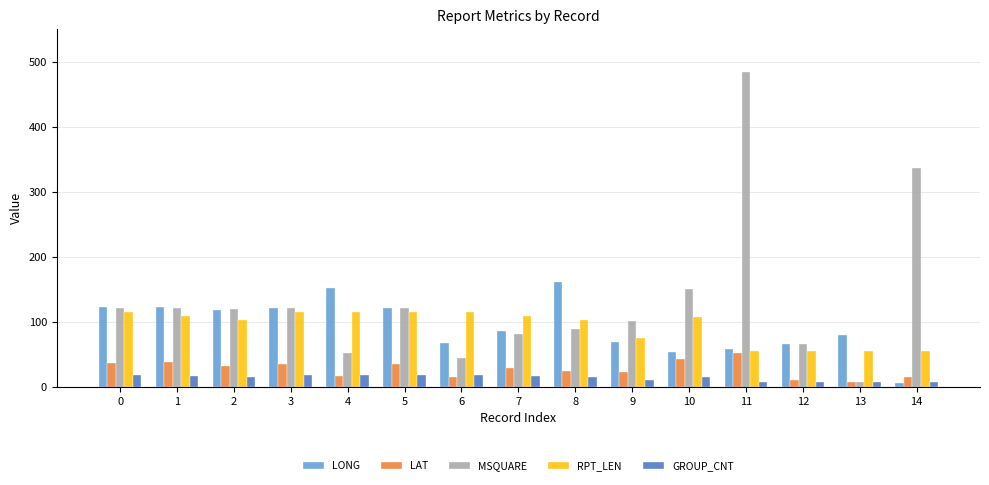

How many RPT_LEN values are between 55 and 115?

15